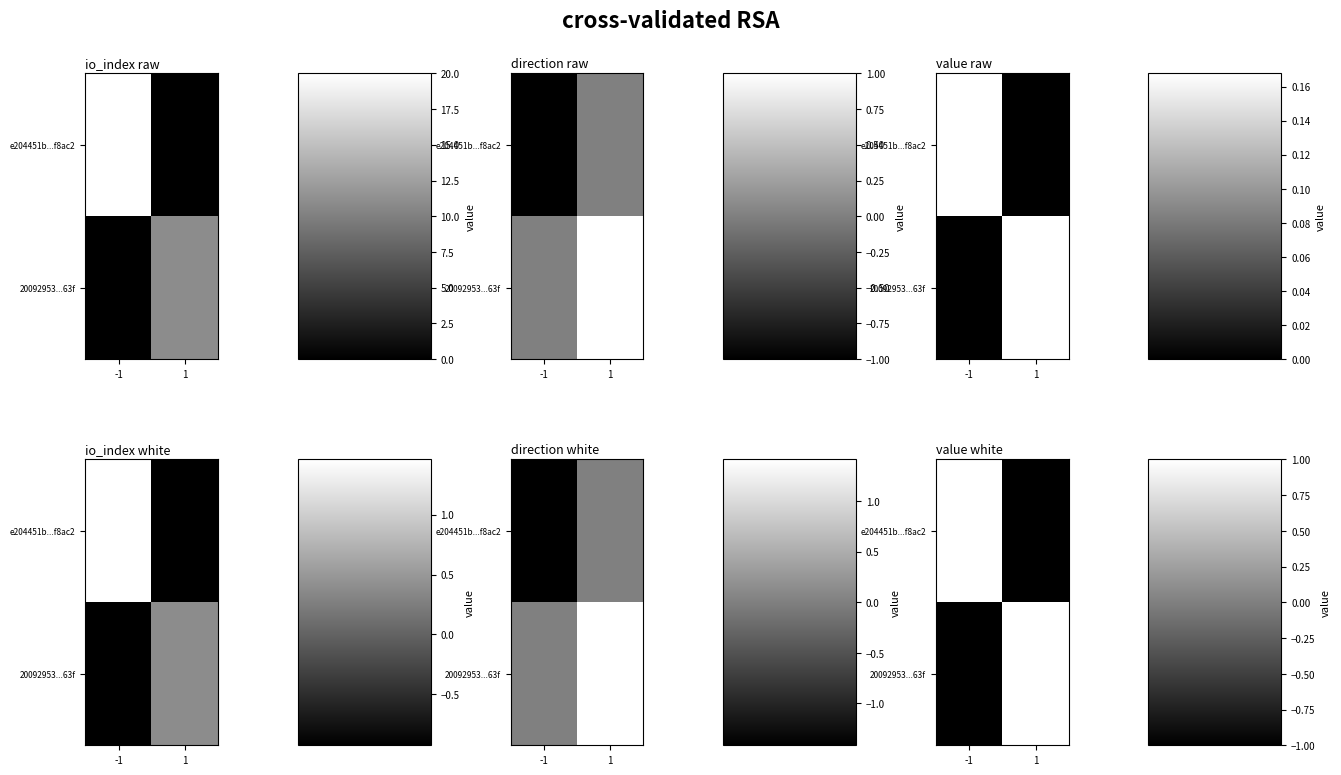

Is the value of 20092953...63f at 1 greater than the value of e204451b...f8ac2 at 1?

Yes